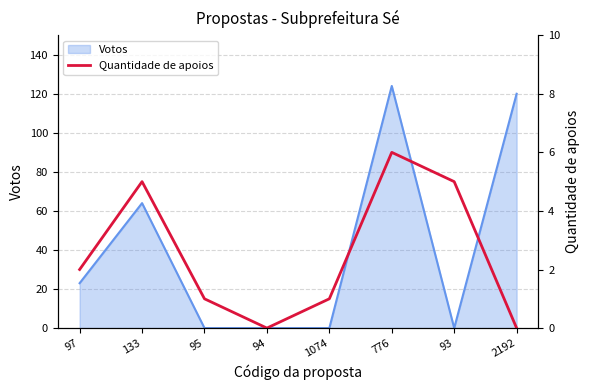

How many values are between 1 and 5?

5